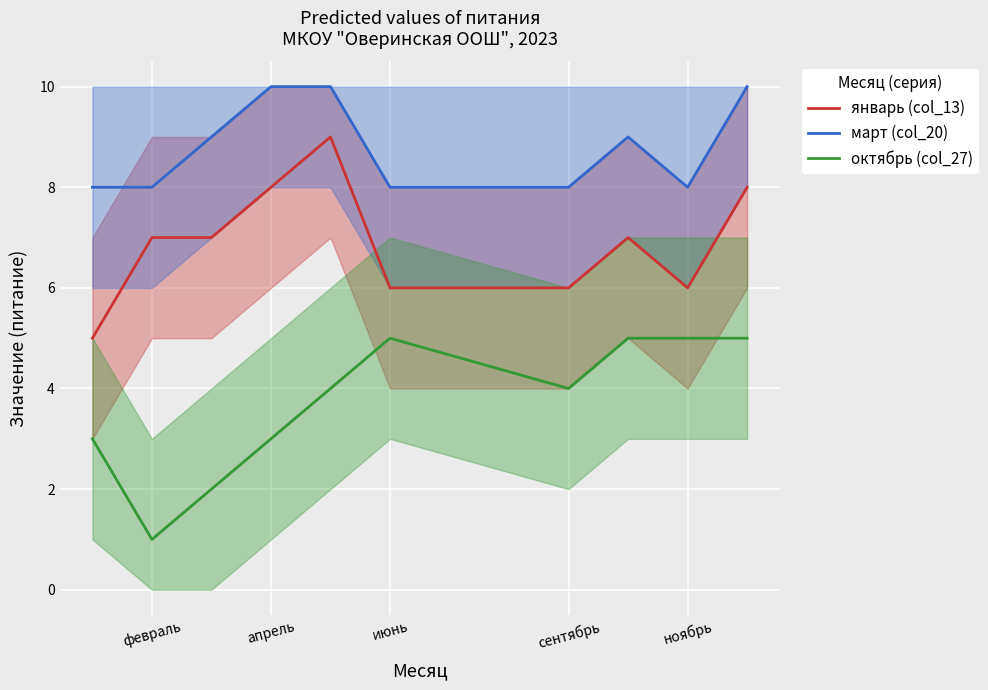

How many interior local peaks does the январь (col_13) series have?

2